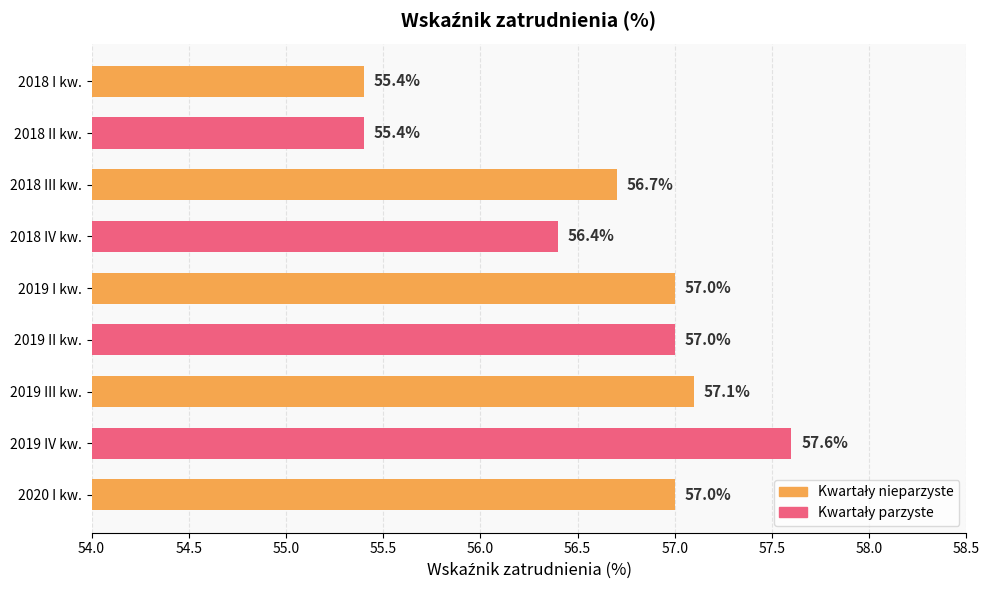

Approximately how many times larger is the value at 2019 II kw. compared to 2019 III kw.?

1.0